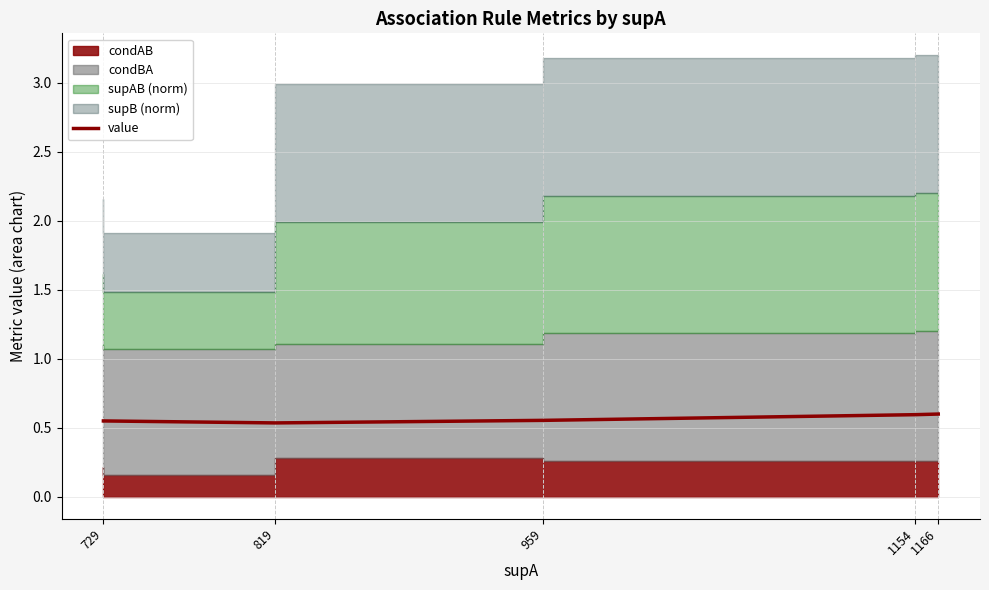

What is the smallest value displayed?

0.5